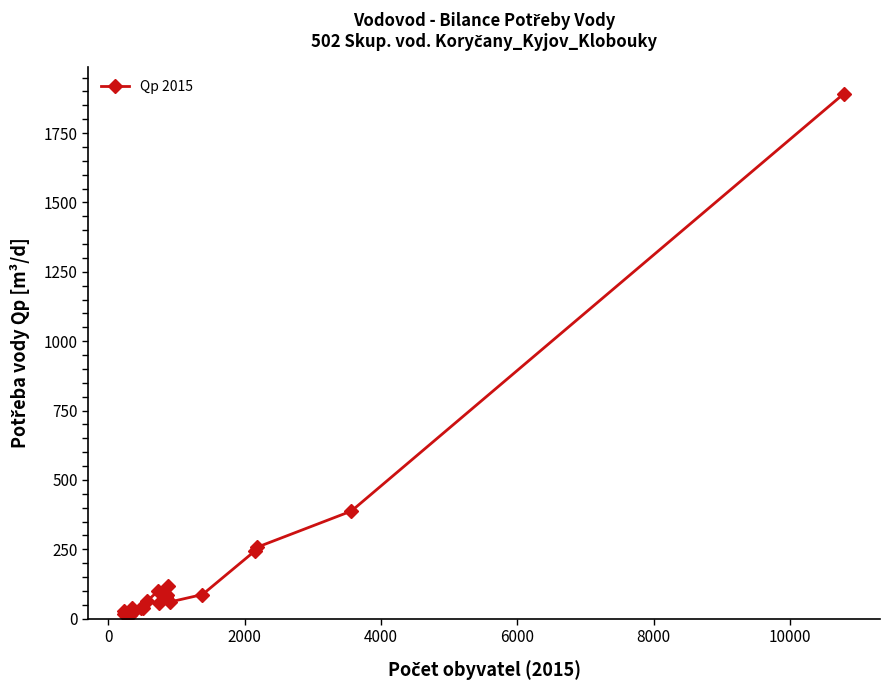

True or false: the data has more than 1 interior local peaks.

True